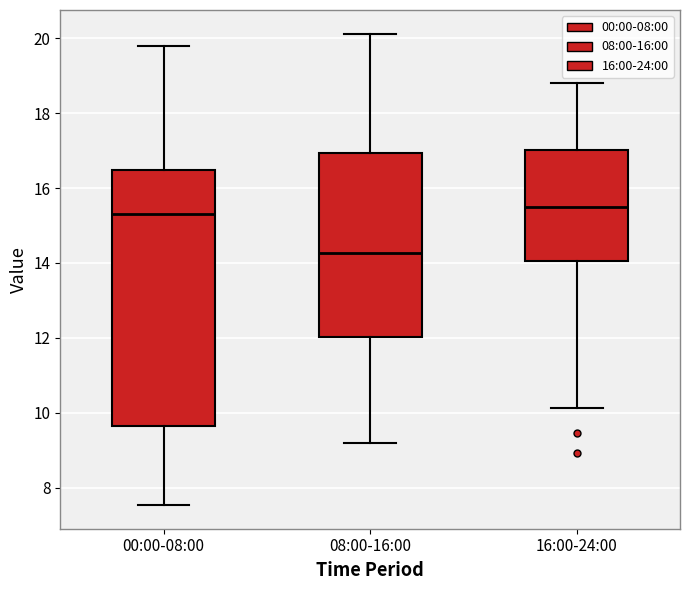

Reading left to right, read every box against the y-axis: the position of its median line, the range the box covers, and the ends of its whiskers. The values are not printed on the chart, so give them approximately, as read against the axis.

00:00-08:00: median 15.4, box 9.6 to 16.4, whiskers 7.6 to 19.8
08:00-16:00: median 14.2, box 12.0 to 17.0, whiskers 9.2 to 20.2
16:00-24:00: median 15.6, box 14.0 to 17.0, whiskers 10.2 to 18.8